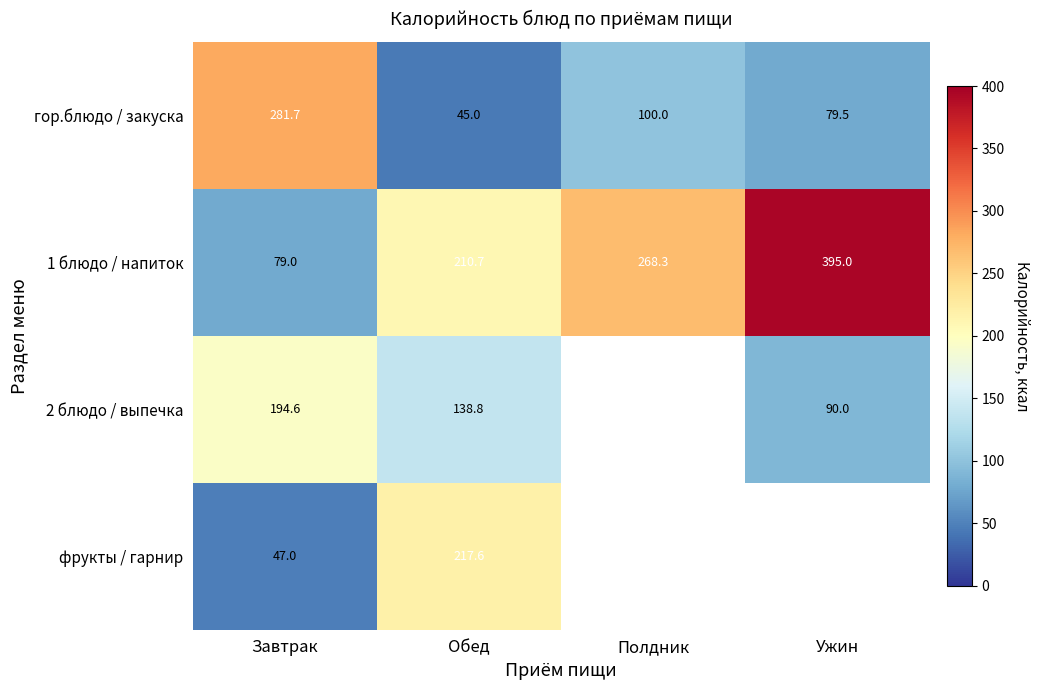

At which label does гор.блюдо / закуска reach its peak?

Завтрак